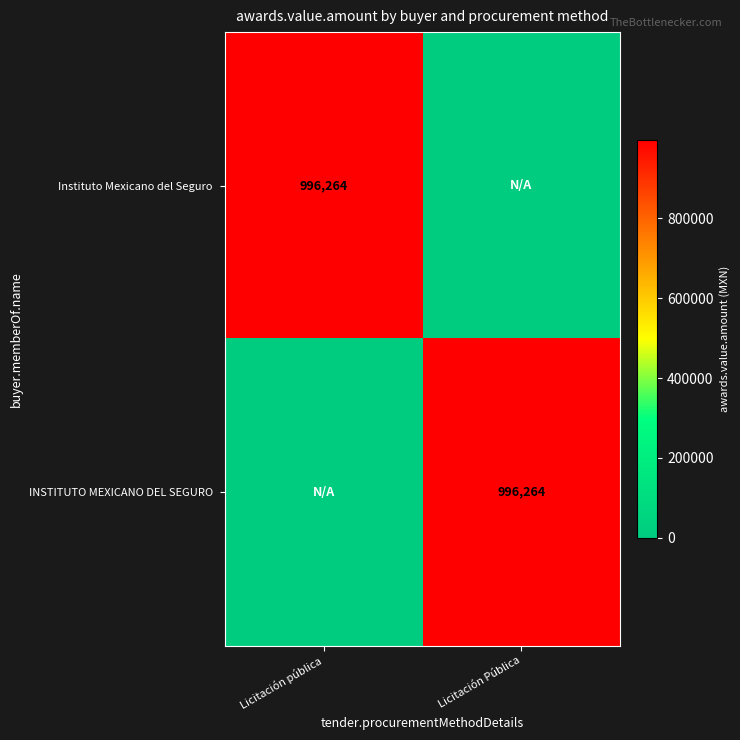

Between Licitación pública and Licitación Pública, which is larger?

Licitación pública